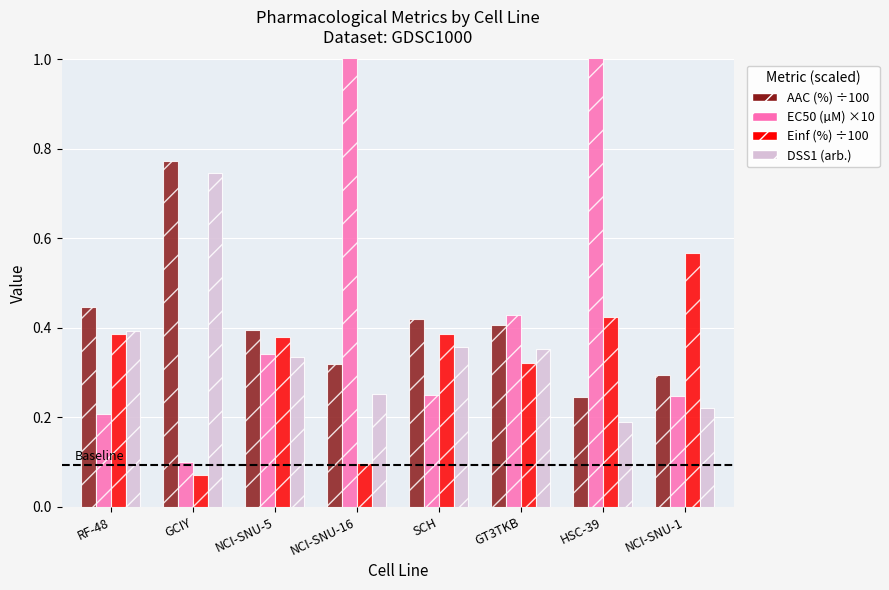

Rank the categories by AAC (%) value from highest to lowest.

GCIY, RF-48, SCH, GT3TKB, NCI-SNU-5, NCI-SNU-16, NCI-SNU-1, HSC-39